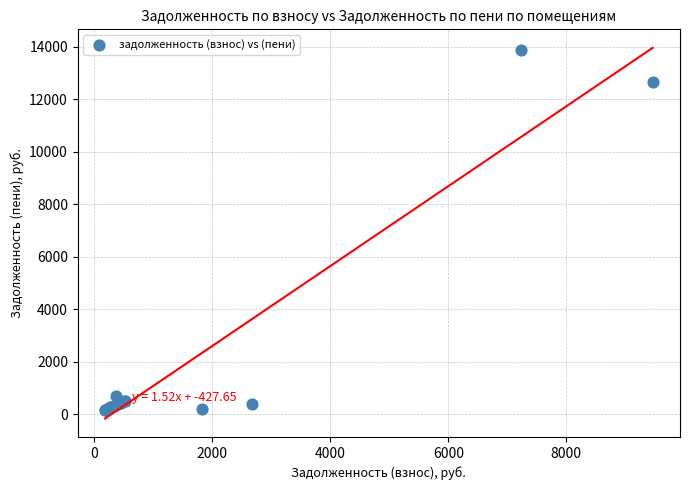

What Y value in the scatter plot is closest to 7021?

12660.2